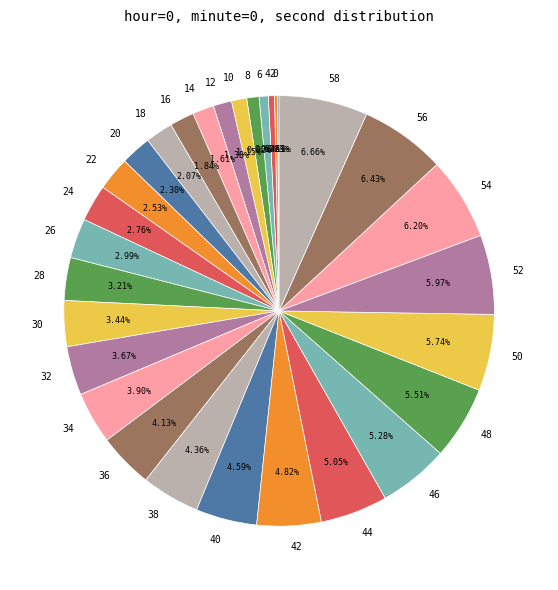

Does any single category account for the majority?

No